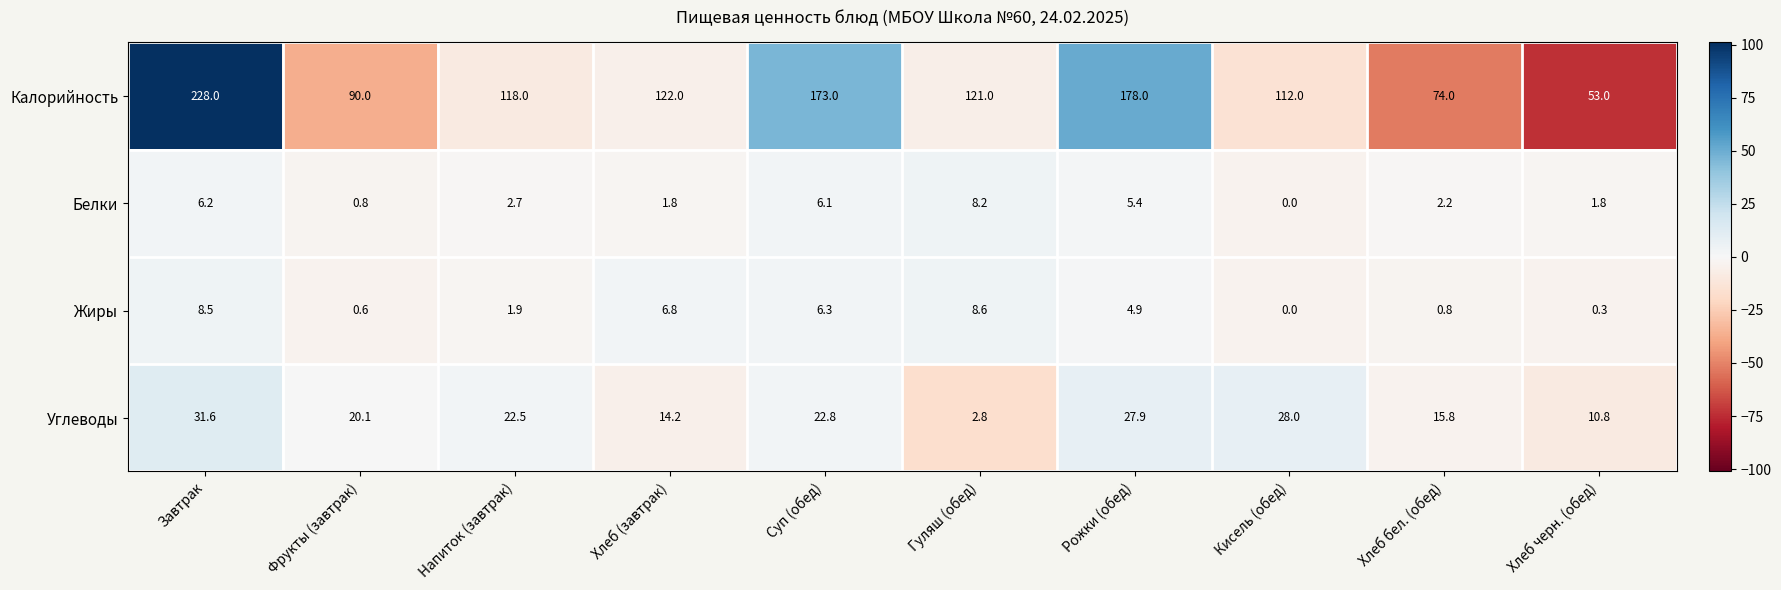

Is it true that Калорийность equals 104.1 at Суп (обед)?

False